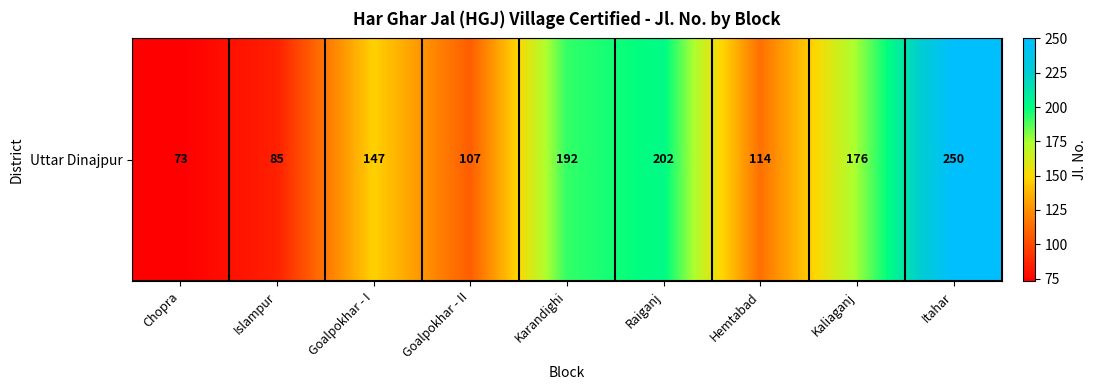

The chart shows a value of 40 at Chopra. True or false?

False